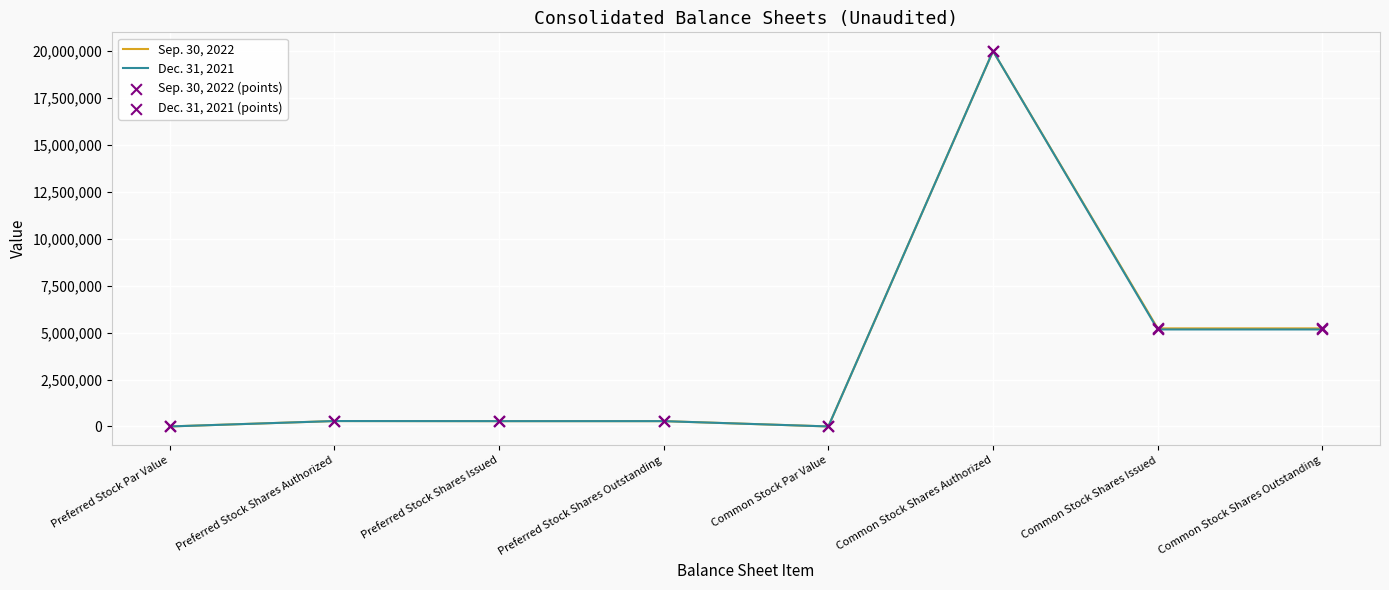

What is the total value across all series at Preferred Stock Shares Issued?

565656